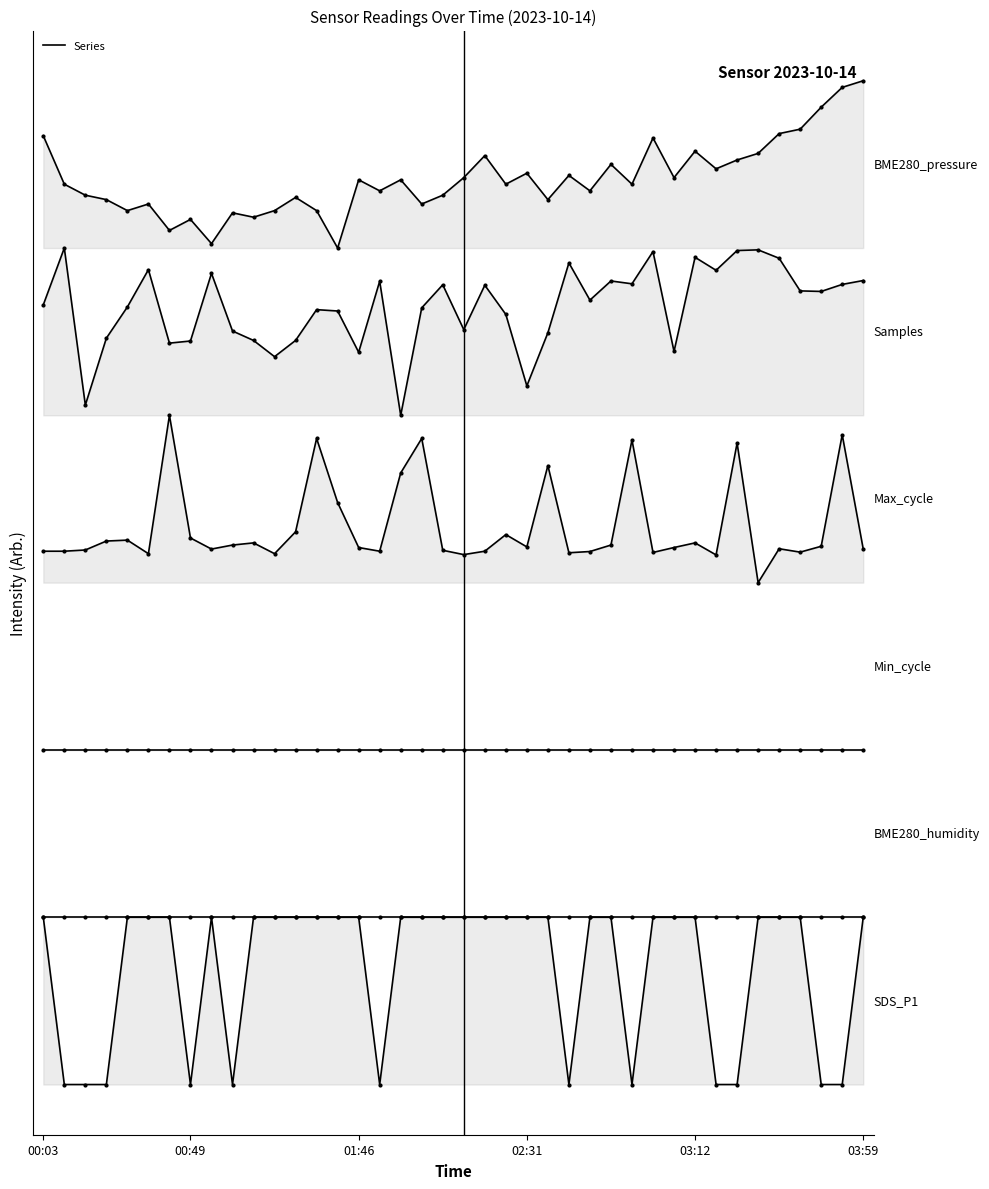

Which series has the largest total across all categories?

BME280_pressure